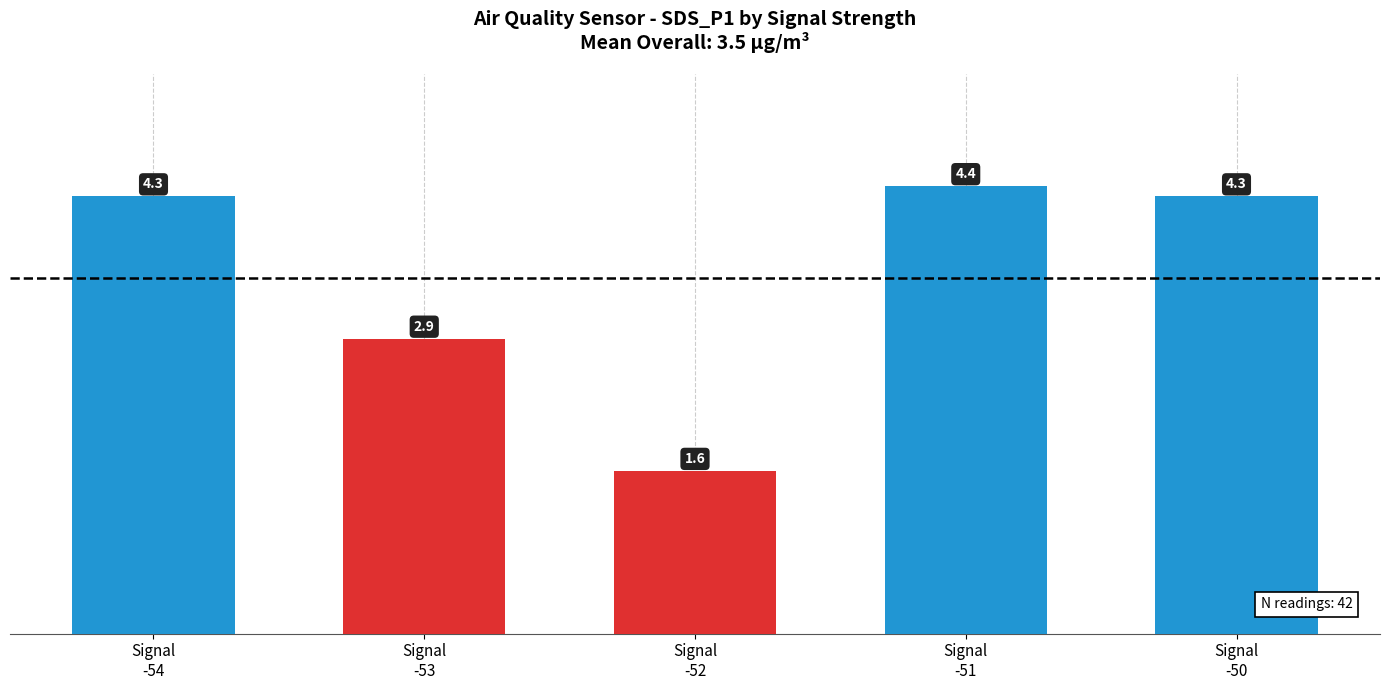

Which label corresponds to the largest value in the chart?

Signal
-51